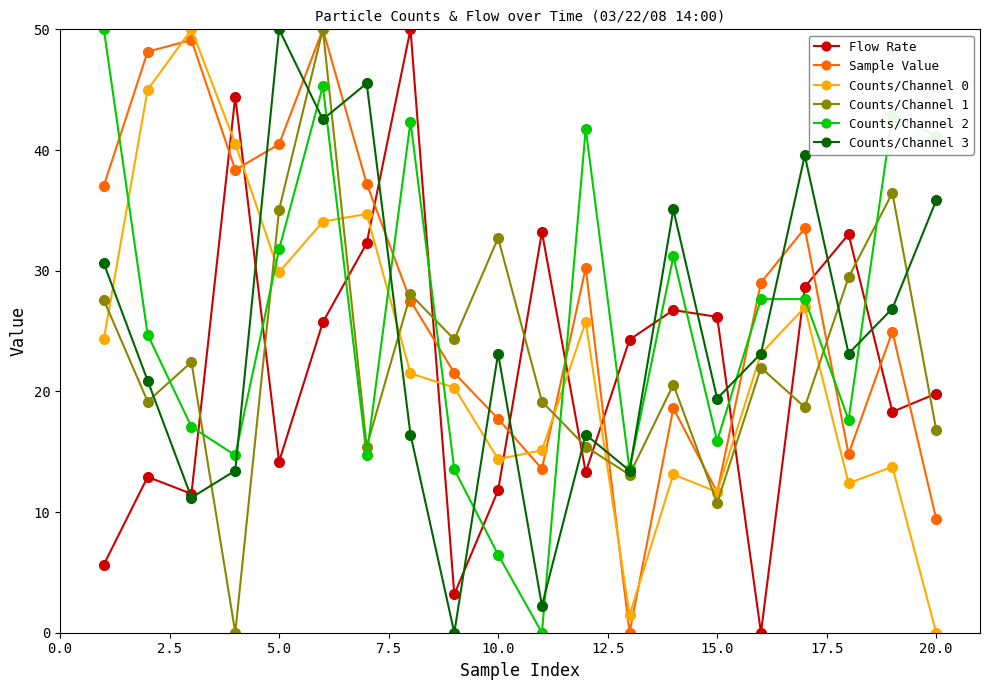

How many intersections are there between Counts/Channel 2 and Flow Rate?

12